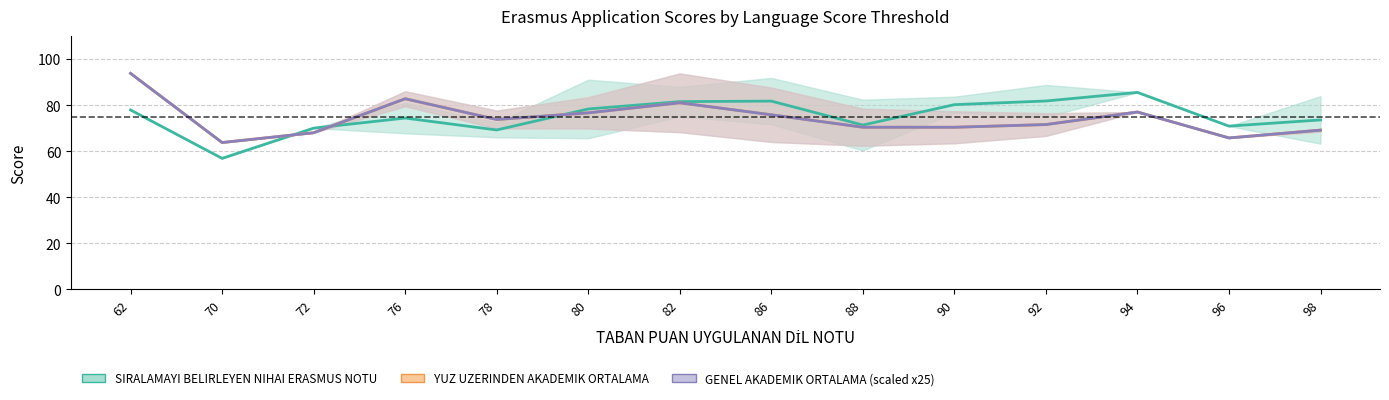

What is the average value of the YUZ UZERINDEN AKADEMIK ORTALAMA series?

74.3